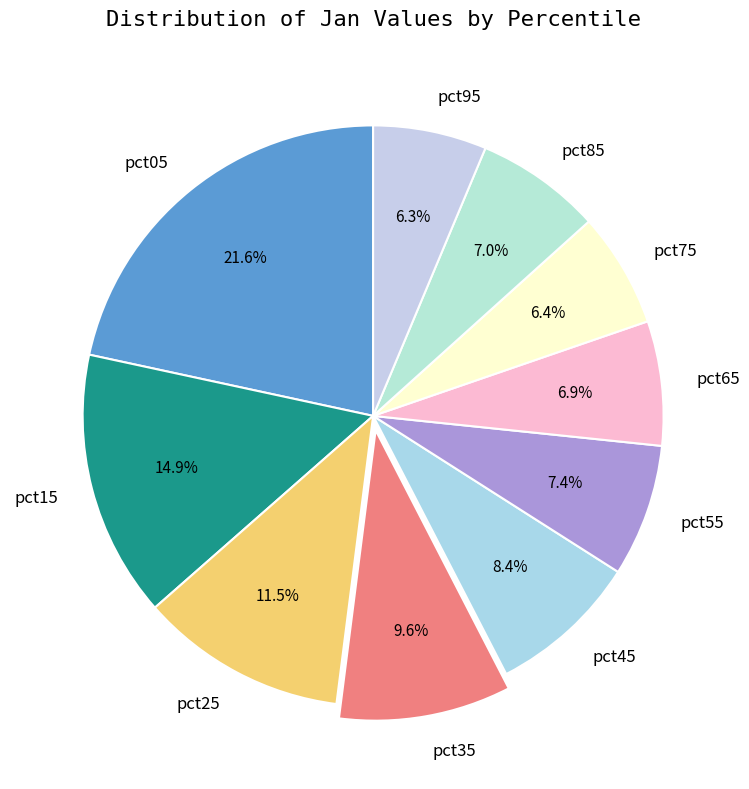

Is it true that pct55 is 7% of the pie?

True